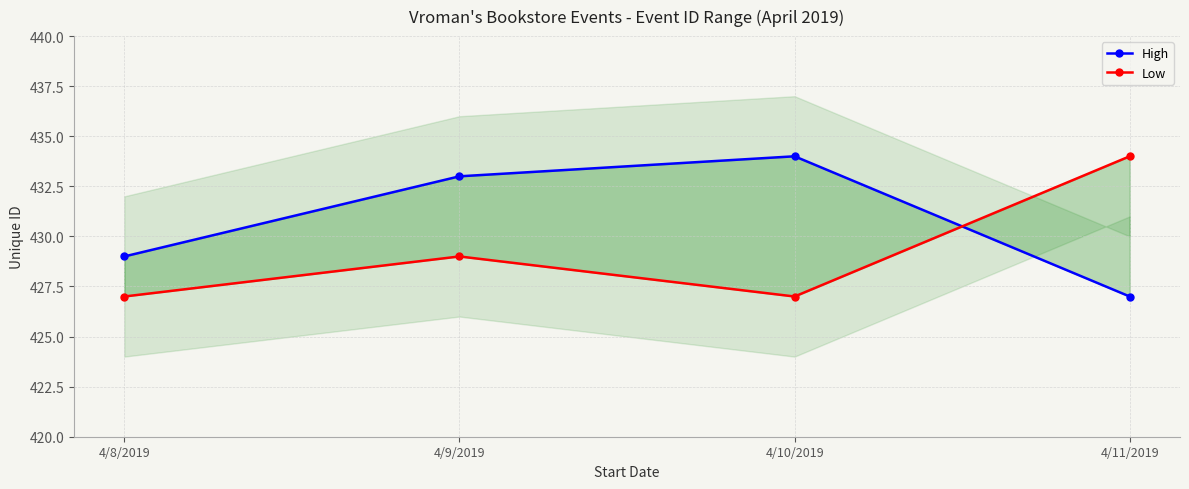

What is the value of the High point at the 3rd from the left?

434